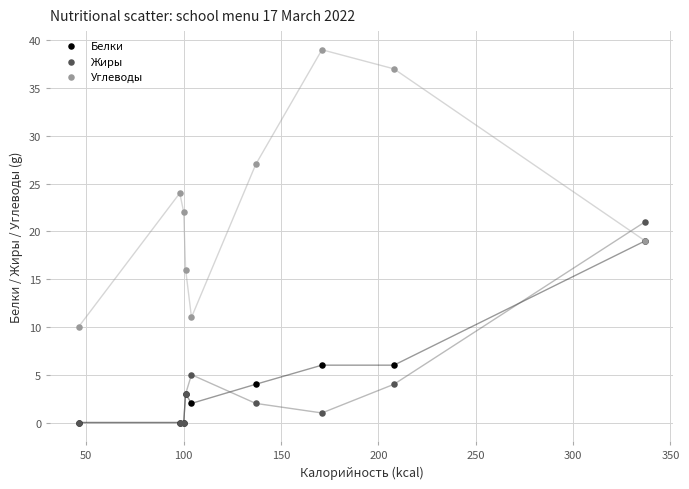

Which series has the widest spread of Y values?

Углеводы